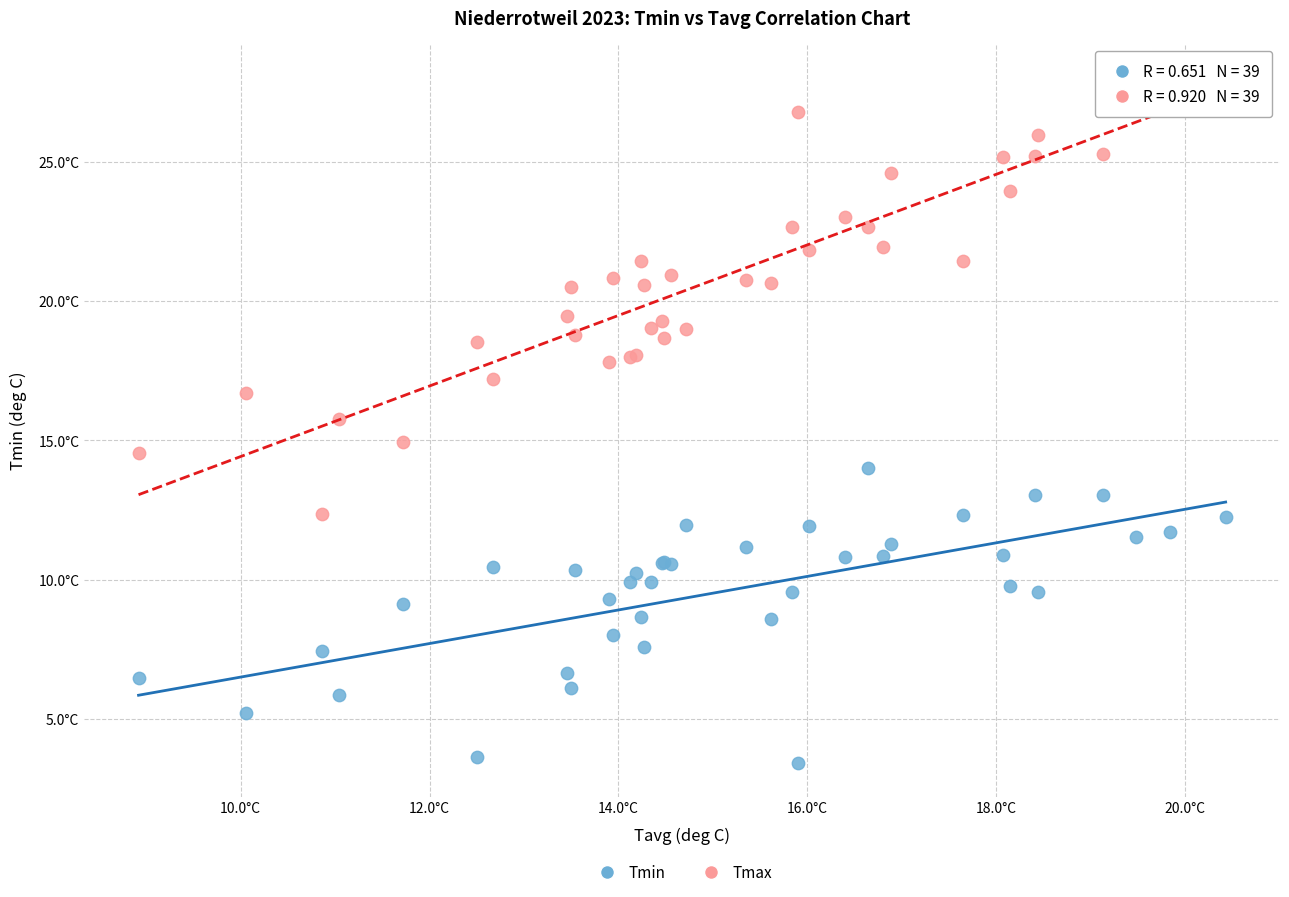

What are all the series names shown in the legend?

Tmin, Tmax